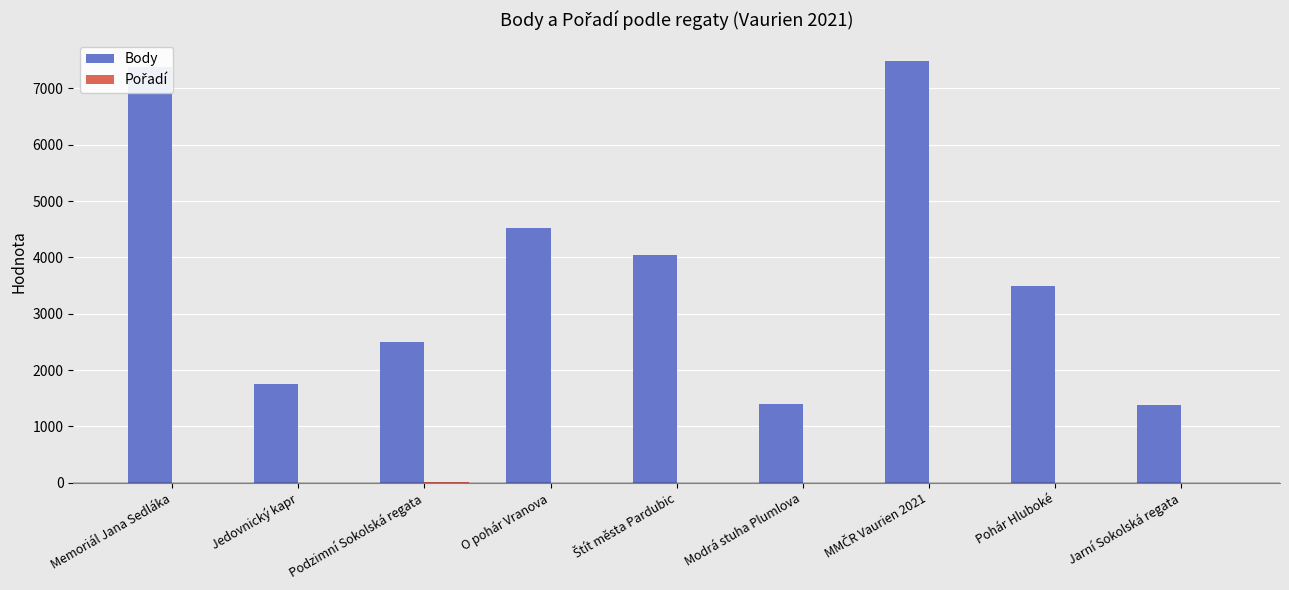

How many groups of bars are there?

9